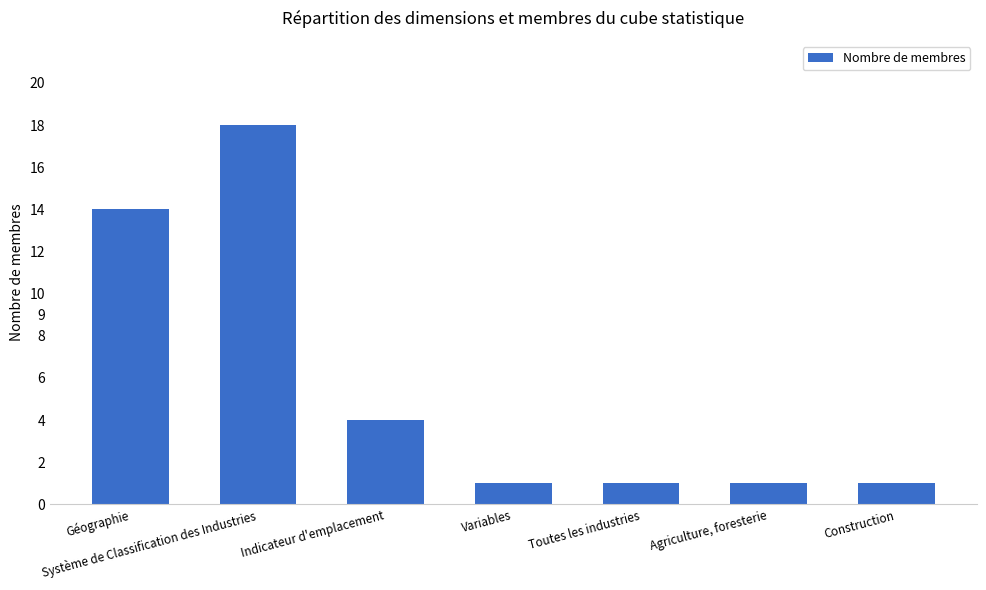

How many values are between 1 and 14?

6